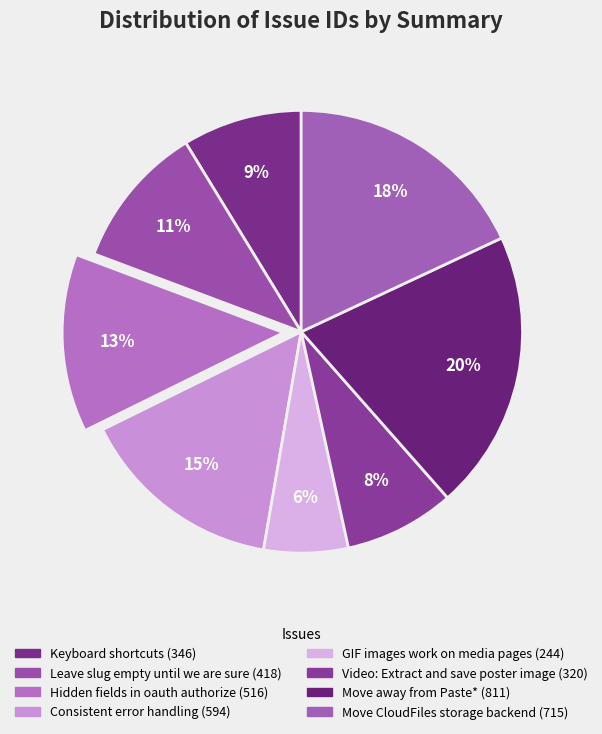

Between Video: Extract and save poster image and Leave slug empty until we are sure, which is larger?

Leave slug empty until we are sure